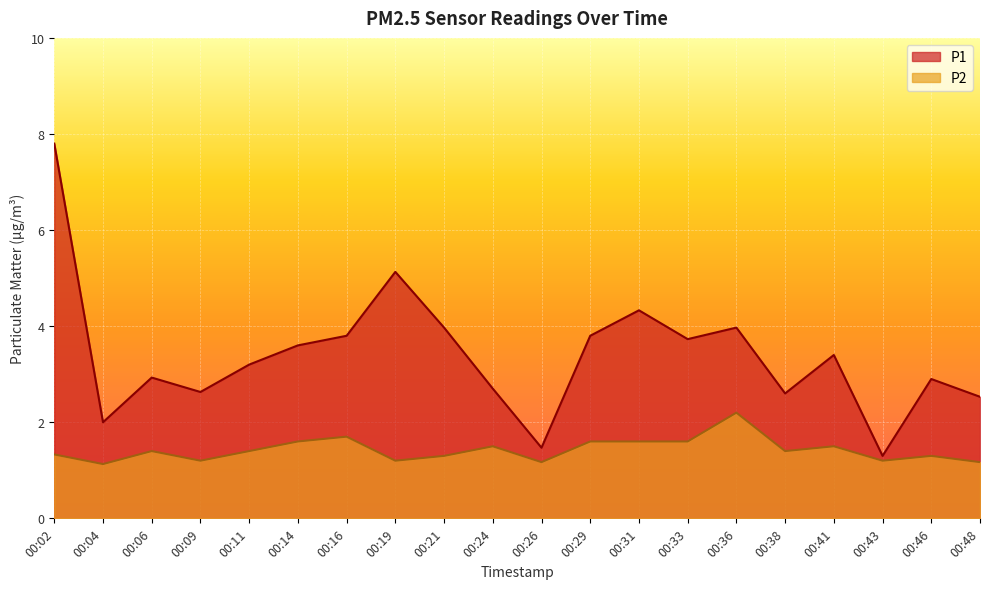

How many lines are shown in the chart?

2